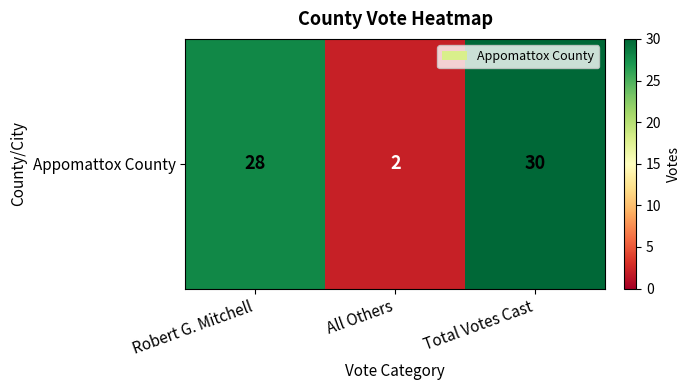

Which category has the lowest value across all series?

All Others